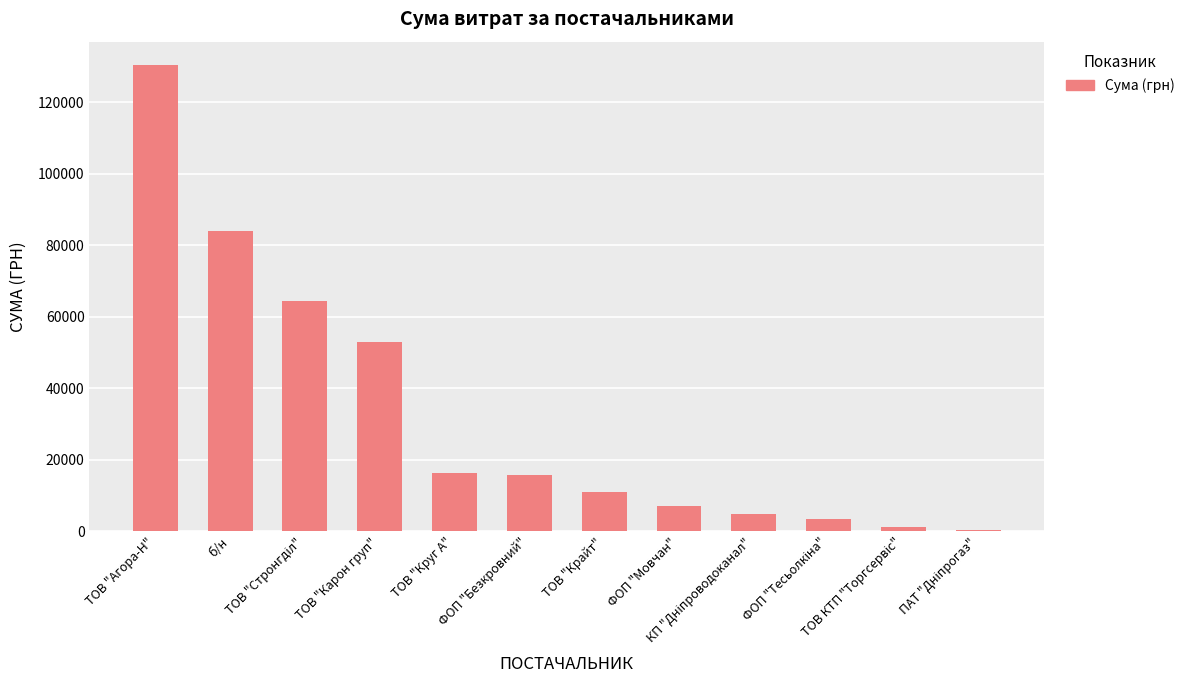

How many bars are there in total?

12